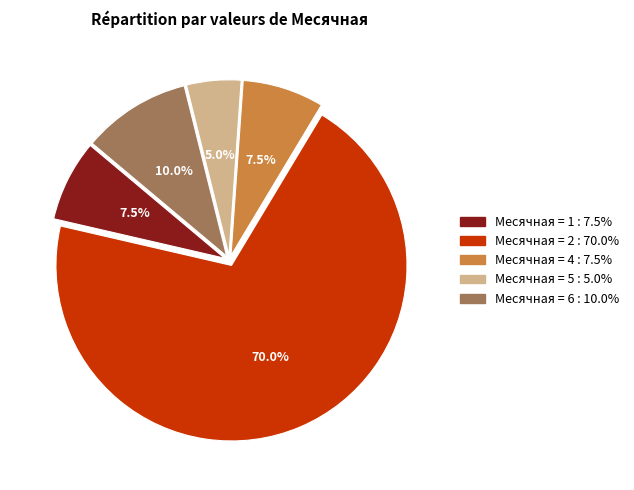

Is there a majority slice in this chart?

Yes